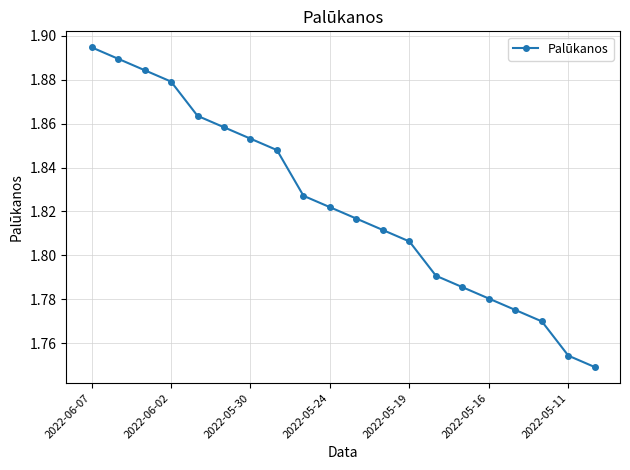

Count the values in the range 1 to 2.

20